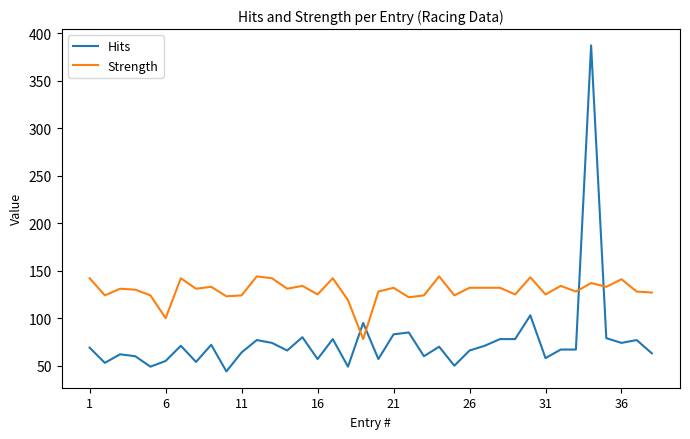

What are all the series names shown in the legend?

Hits, Strength